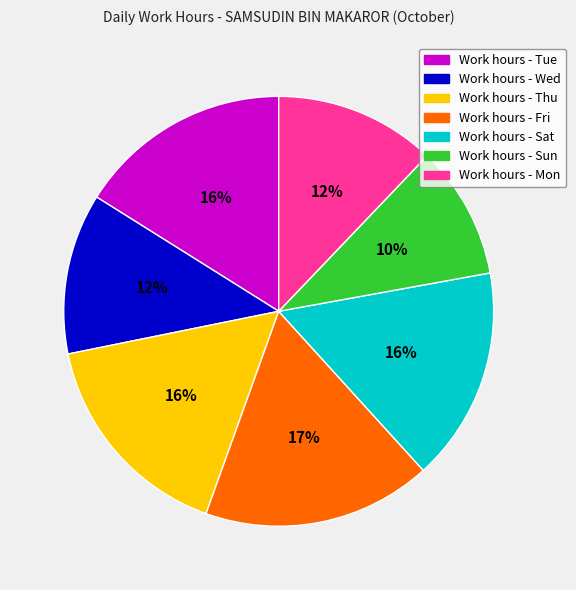

To the nearest percent, what is the difference between the largest and smallest slice percentages?

7%